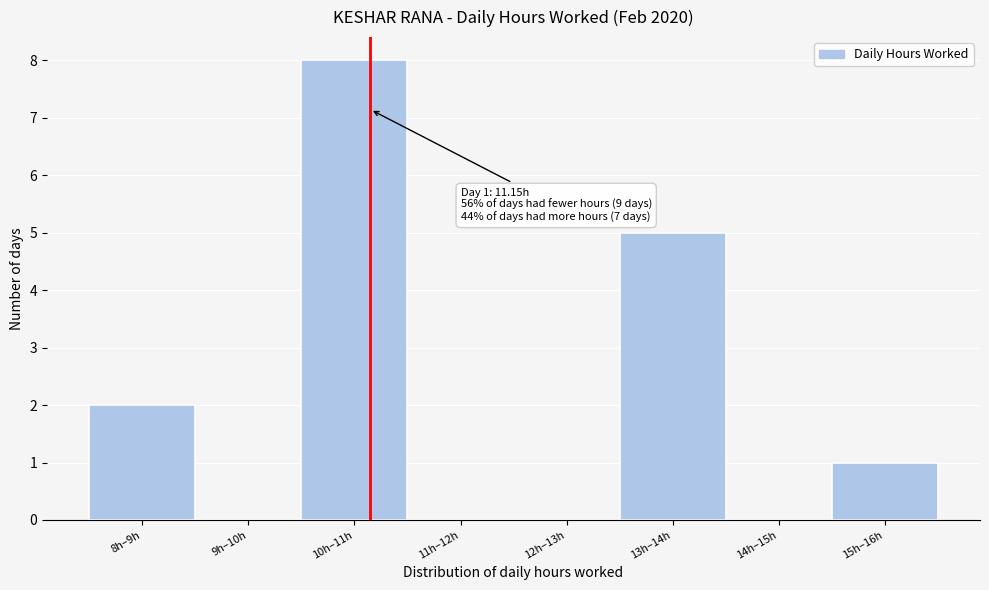

Reading right to left, what are all the values shown in this chart?

15h–16h=1	14h–15h=0	13h–14h=5	12h–13h=0	11h–12h=0	10h–11h=8	9h–10h=0	8h–9h=2